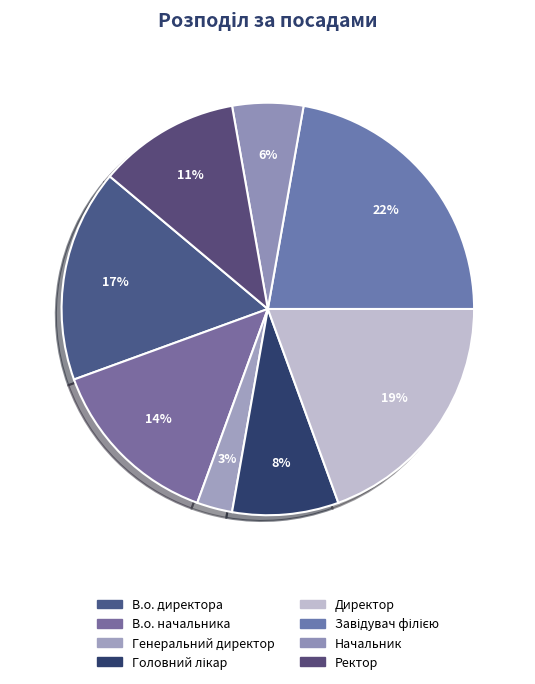

To the nearest percent, what is the difference between the Завідувач філією and В.о. начальника slice percentages?

8%